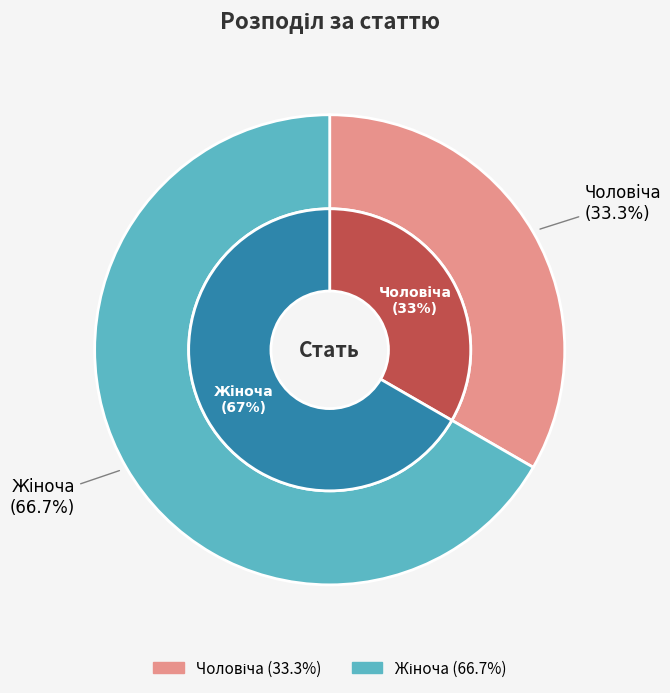

To the nearest percent, what is the difference between the largest and smallest slice percentages?

33%